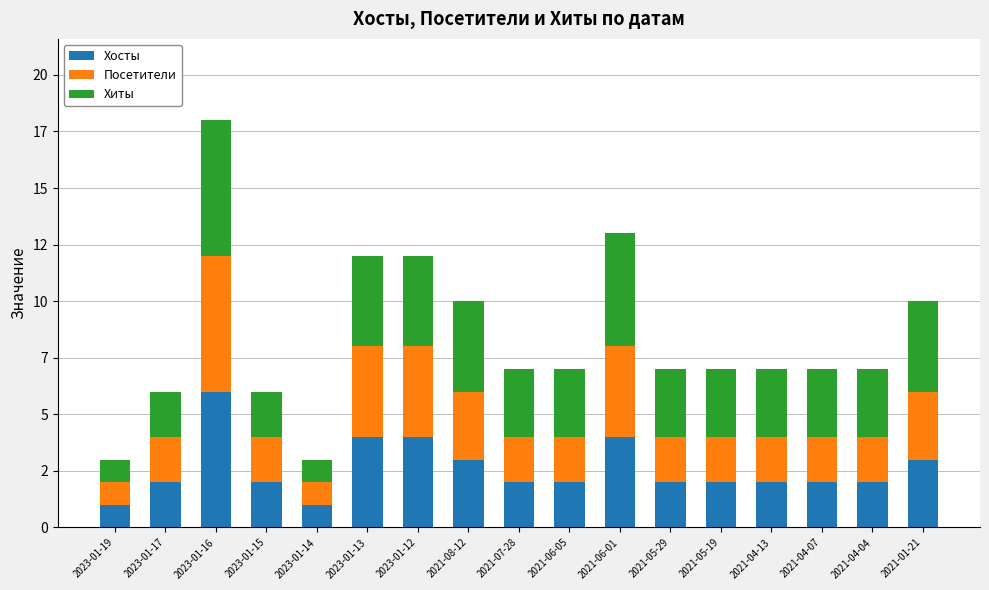

The Хиты series shows 6 at 2023-01-16. True or false?

True